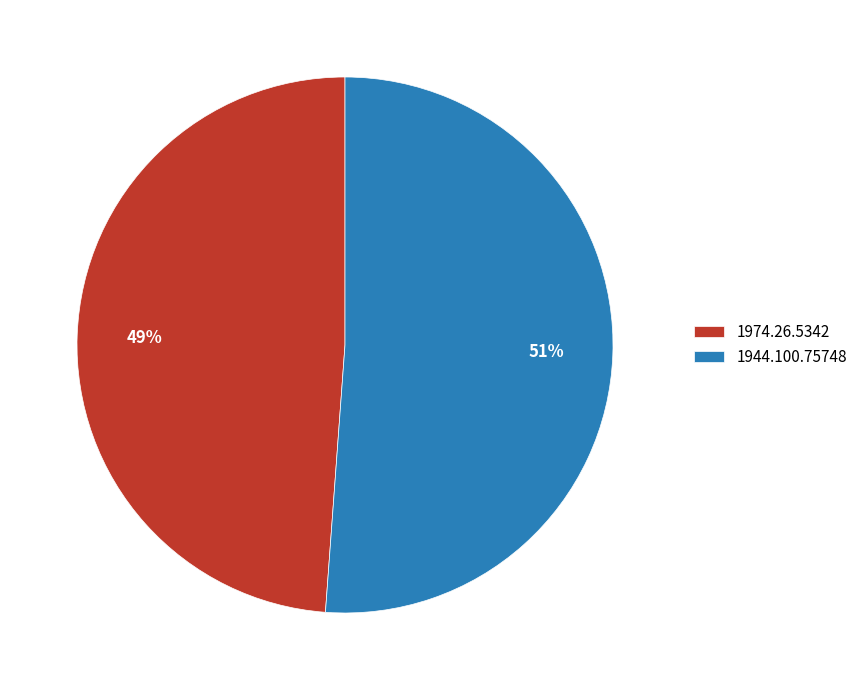

To the nearest percent, what is the average slice percentage?

50%